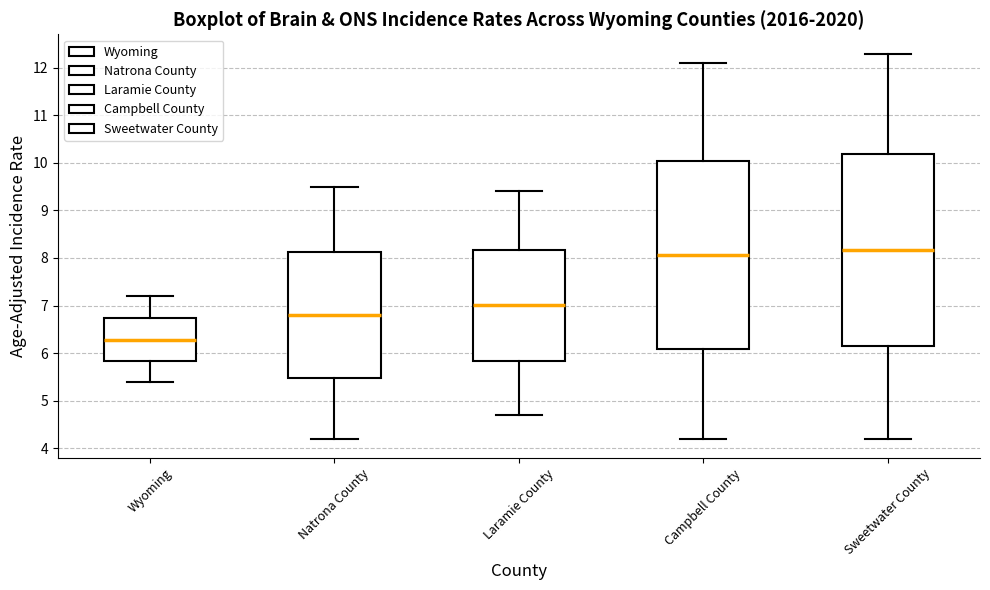

Where does the median line of the box for Laramie County sit on the y-axis? The values are not printed on the chart, so give them approximately, as read against the axis.

7.0